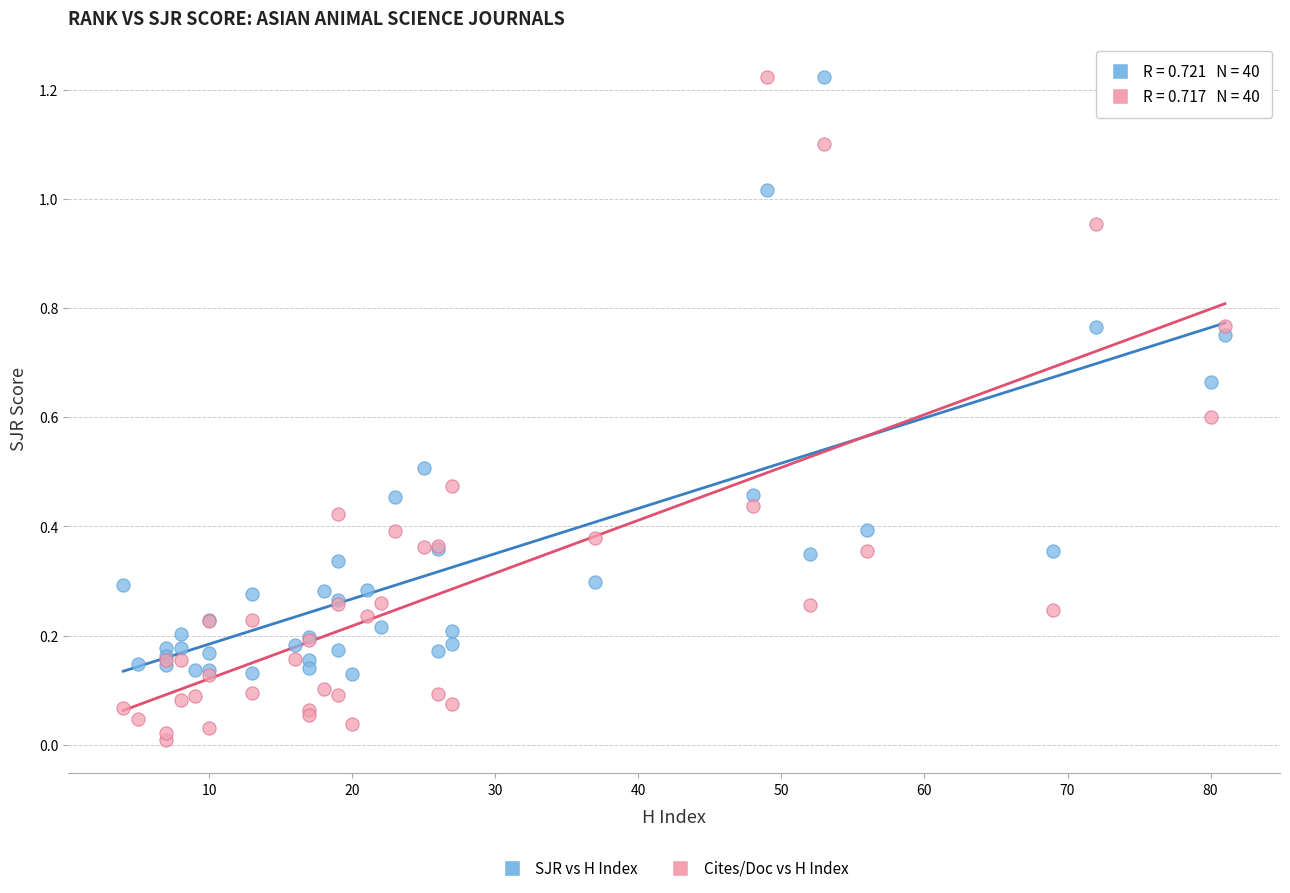

Which series reaches the minimum Y coordinate?

Cites/Doc vs H Index